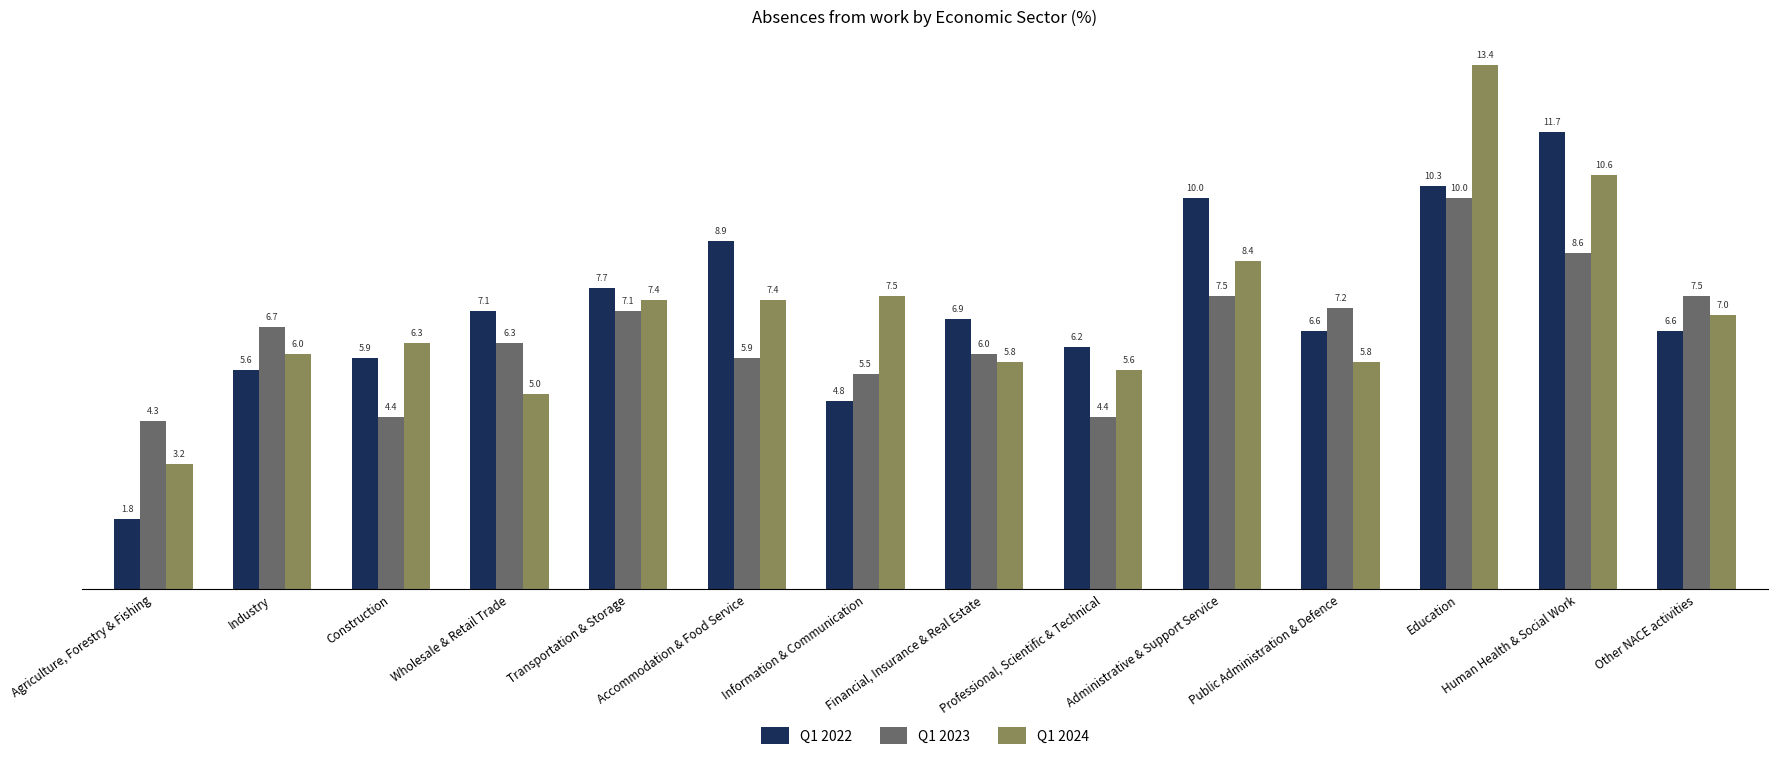

What is the difference between the second highest and minimum values in the Q1 2024 series?

7.4